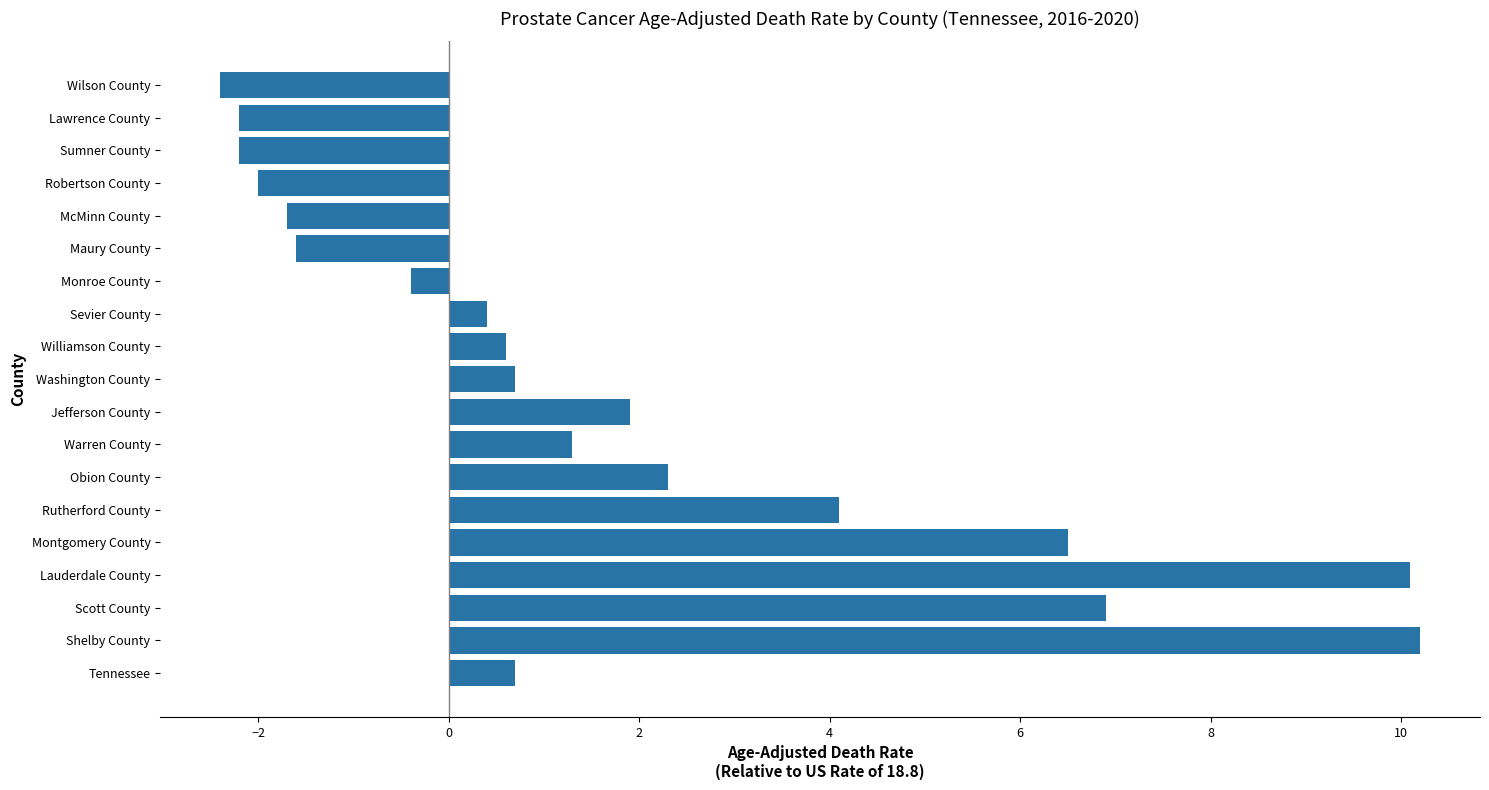

Between Monroe County and Robertson County, which is larger?

Monroe County